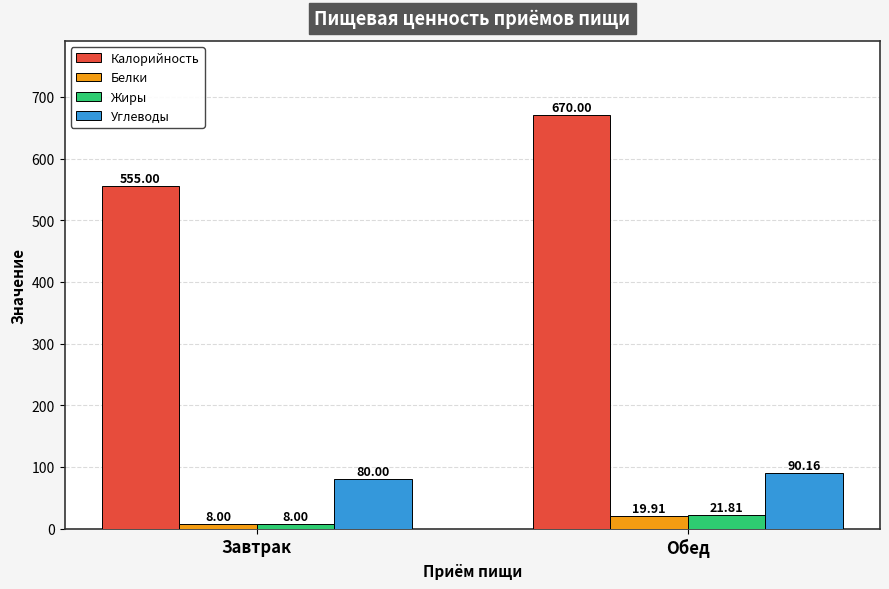

At which category is the sum across all series the highest?

Обед